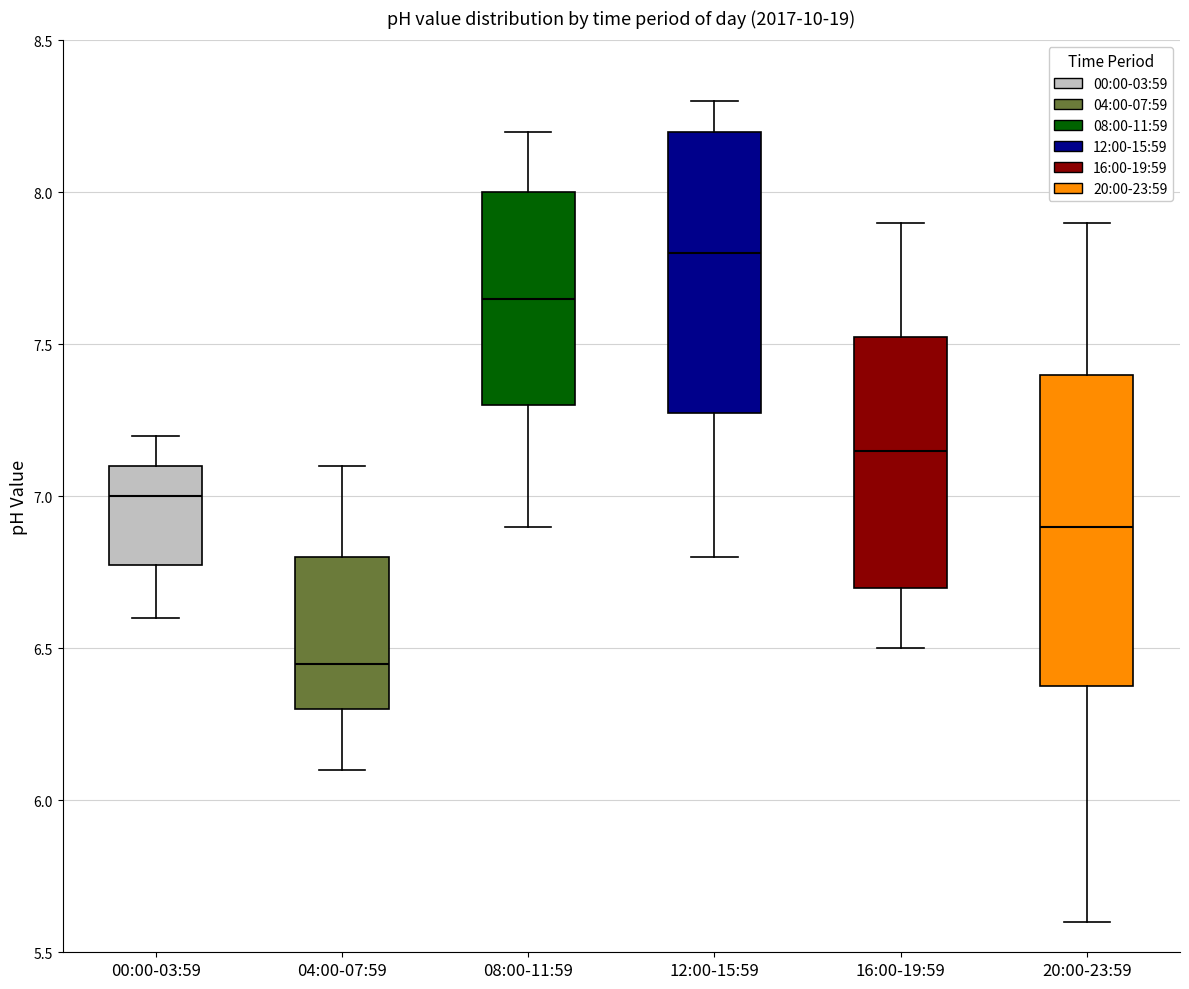

Which box is the tallest, from its lower edge to its upper edge?

20:00-23:59